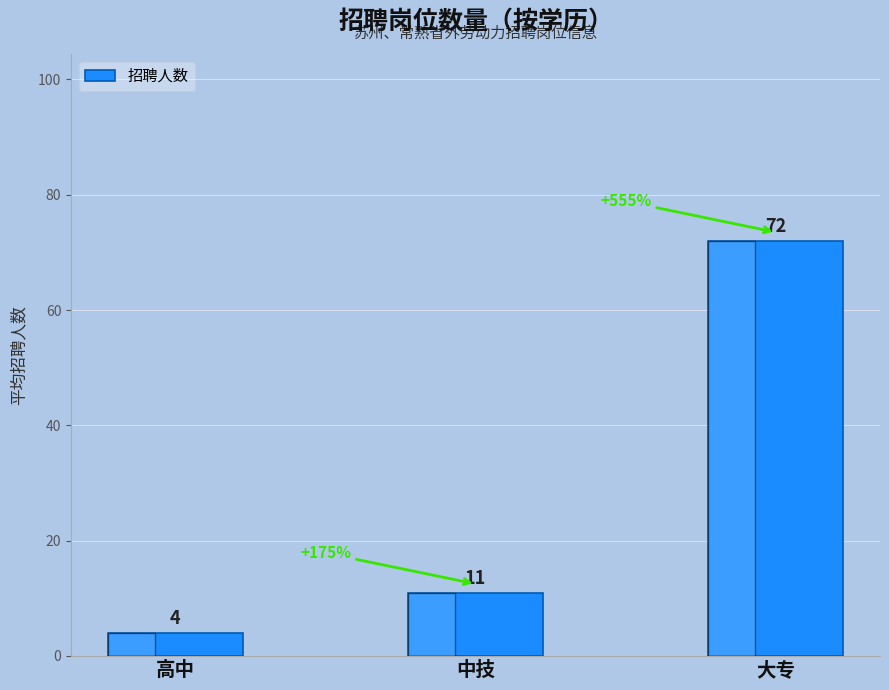

Where is the data nearest to the value 38?

中技